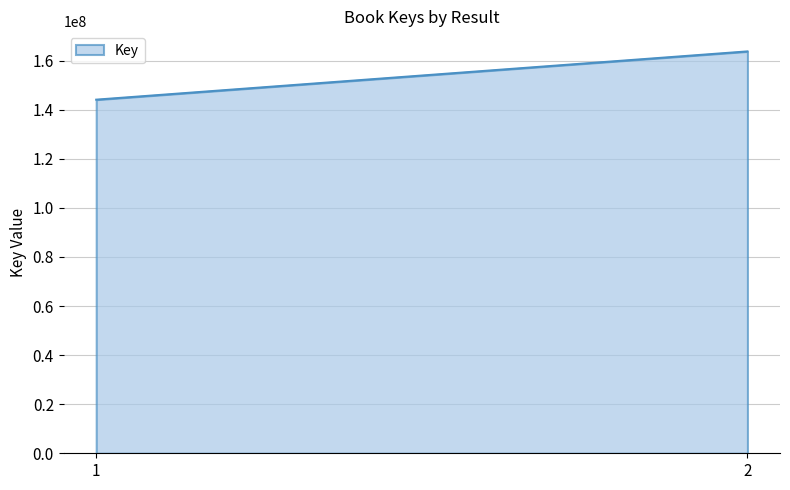

What is the value of the 1st point from the left?

144080817